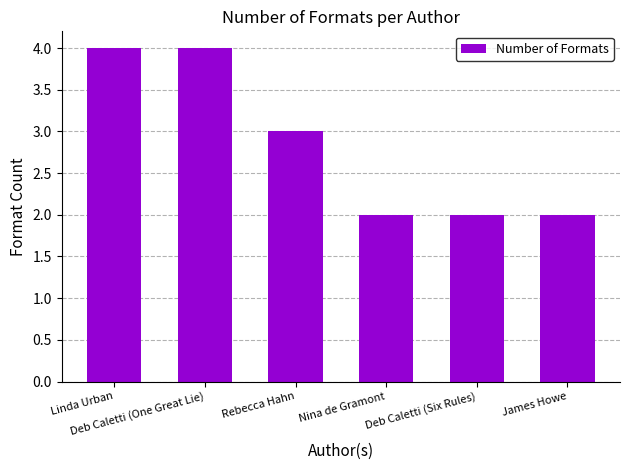

What is the value of the 1st bar from the left?

4